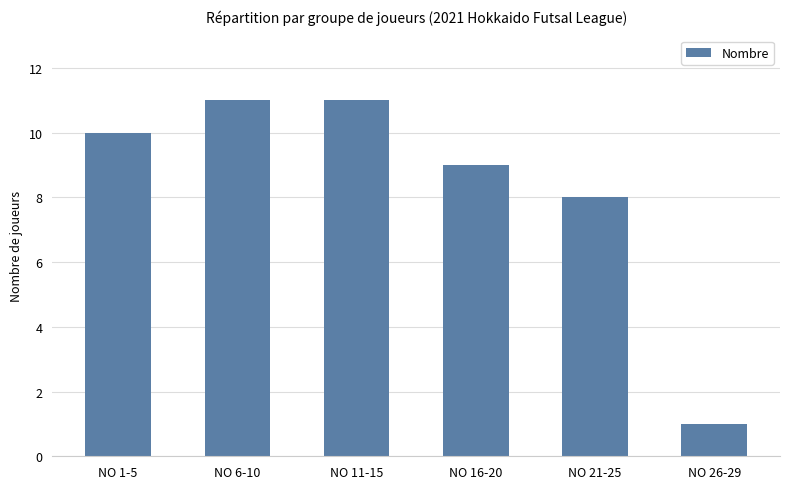

What position from the left is NO 11-15?

3